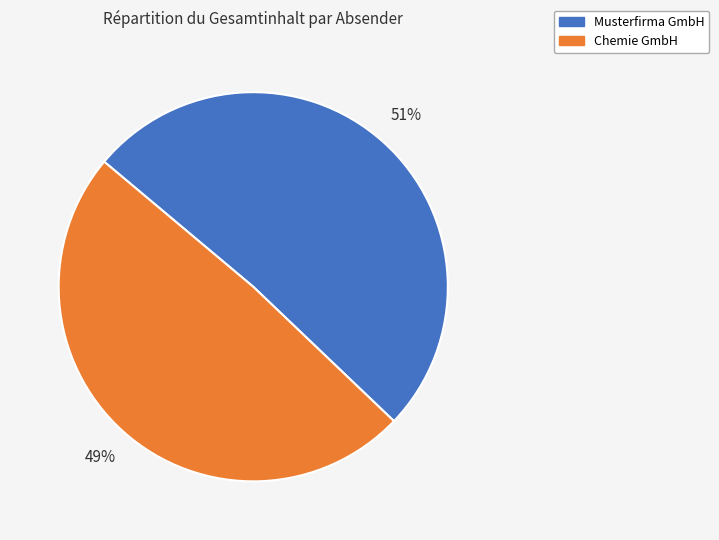

How many slices are in this pie chart?

2